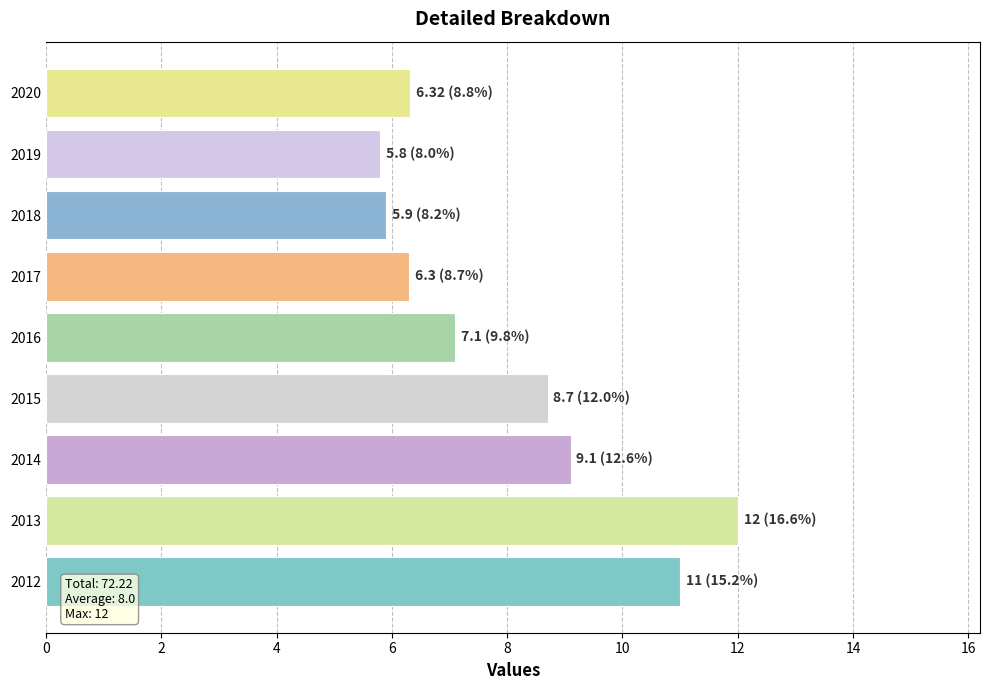

Does the chart contain any negative values?

No